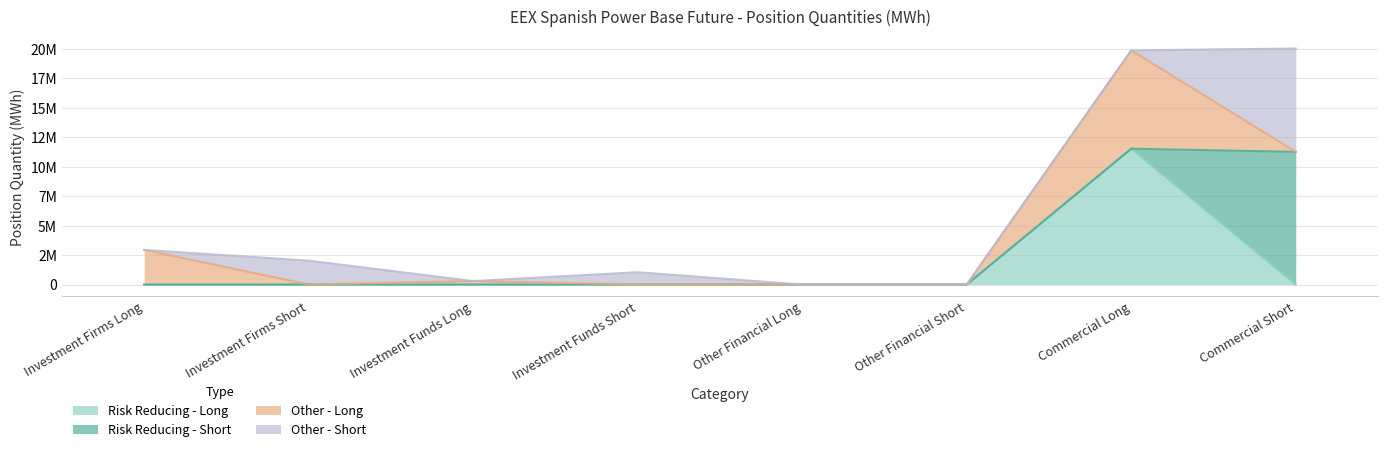

At which category does Other - Short reach its first local peak?

Investment Firms Short